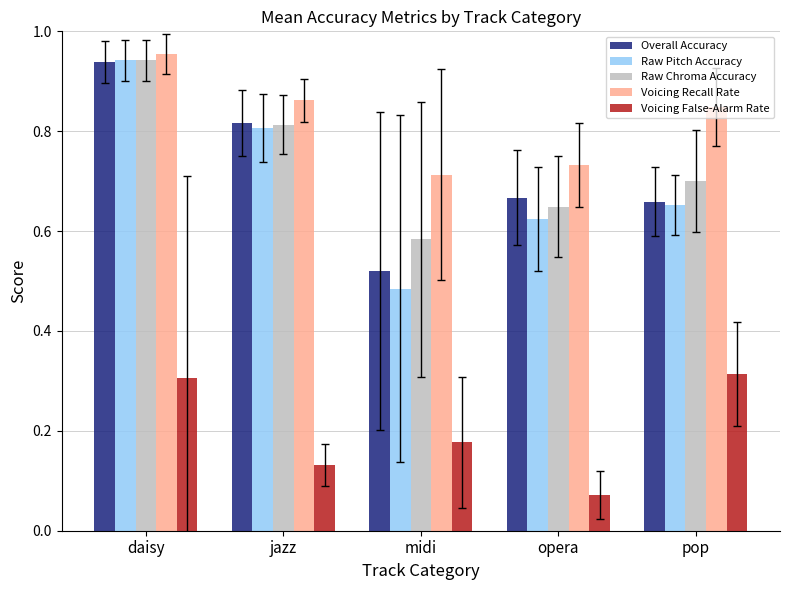

At which label does Voicing Recall Rate reach its peak?

daisy